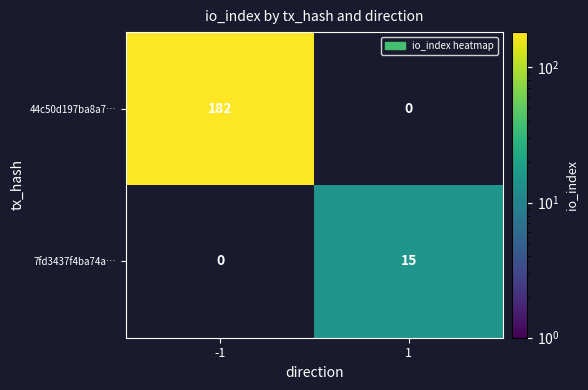

The 7fd3437f4ba74a… series shows 15 at 1. True or false?

True